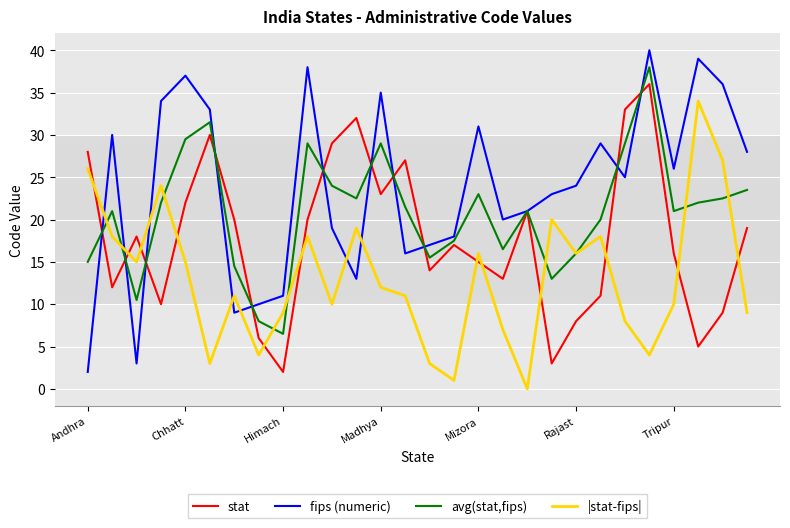

Reading left to right, transcribe all the data shown in this chart.

stat: 28.0	12.0	18.0	10.0	22.0	30.0	20.0	6.0	2.0	20.0	29.0	32.0	23.0	27.0	14.0	17.0	15.0	13.0	21.0	3.0	8.0	11.0	33.0	36.0	16.0	5.0	9.0	19.0
fips (numeric): 2.0	30.0	3.0	34.0	37.0	33.0	9.0	10.0	11.0	38.0	19.0	13.0	35.0	16.0	17.0	18.0	31.0	20.0	21.0	23.0	24.0	29.0	25.0	40.0	26.0	39.0	36.0	28.0
avg(stat,fips): 15.0	21.0	10.5	22.0	29.5	31.5	14.5	8.0	6.5	29.0	24.0	22.5	29.0	21.5	15.5	17.5	23.0	16.5	21.0	13.0	16.0	20.0	29.0	38.0	21.0	22.0	22.5	23.5
|stat-fips|: 26.0	18.0	15.0	24.0	15.0	3.0	11.0	4.0	9.0	18.0	10.0	19.0	12.0	11.0	3.0	1.0	16.0	7.0	0.0	20.0	16.0	18.0	8.0	4.0	10.0	34.0	27.0	9.0